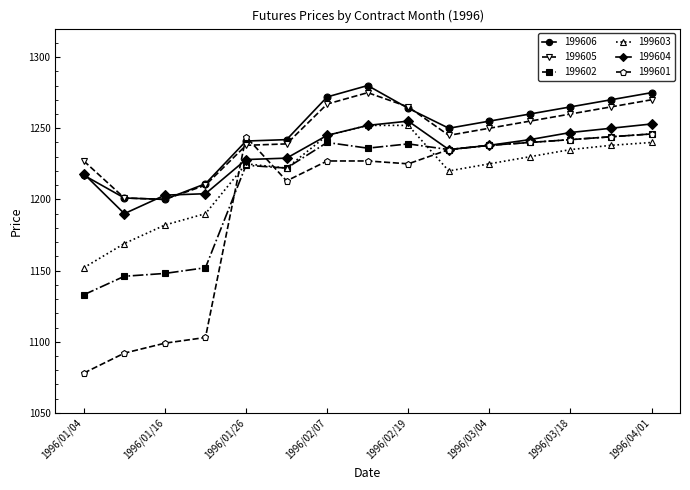

True or false: 199606 and 199603 cross at least once.

False